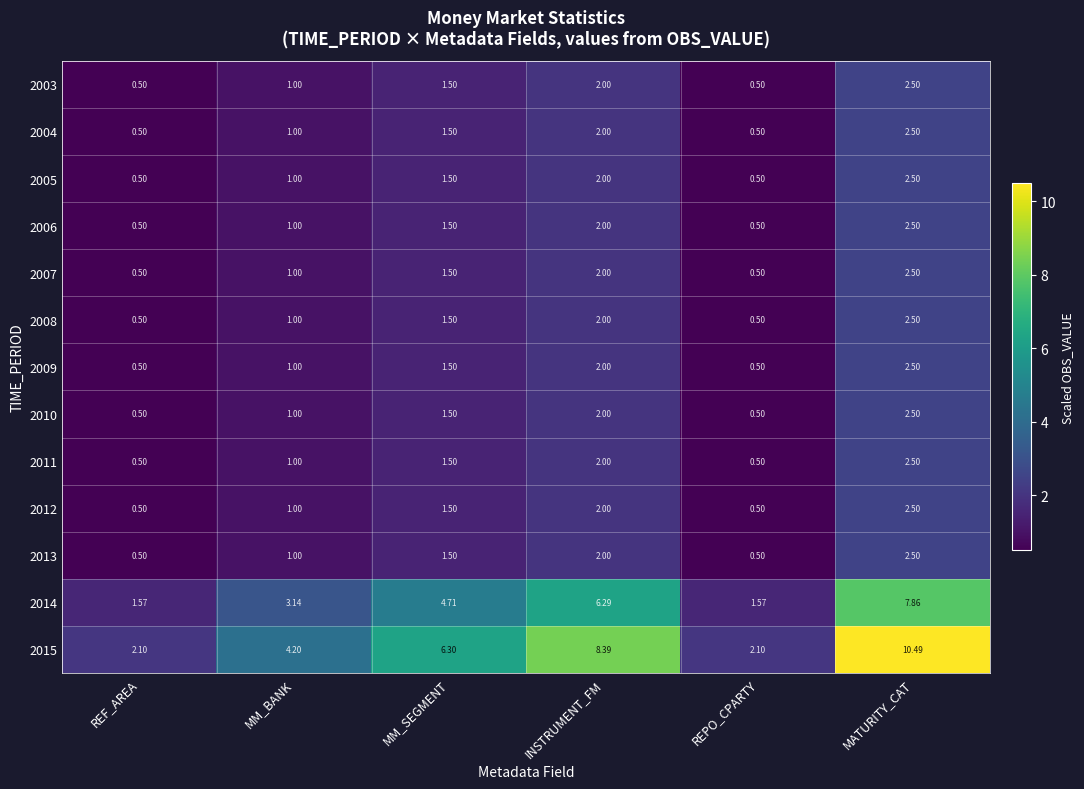

Is the value of 2008 at REF_AREA greater than the value of 2013 at MM_BANK?

No